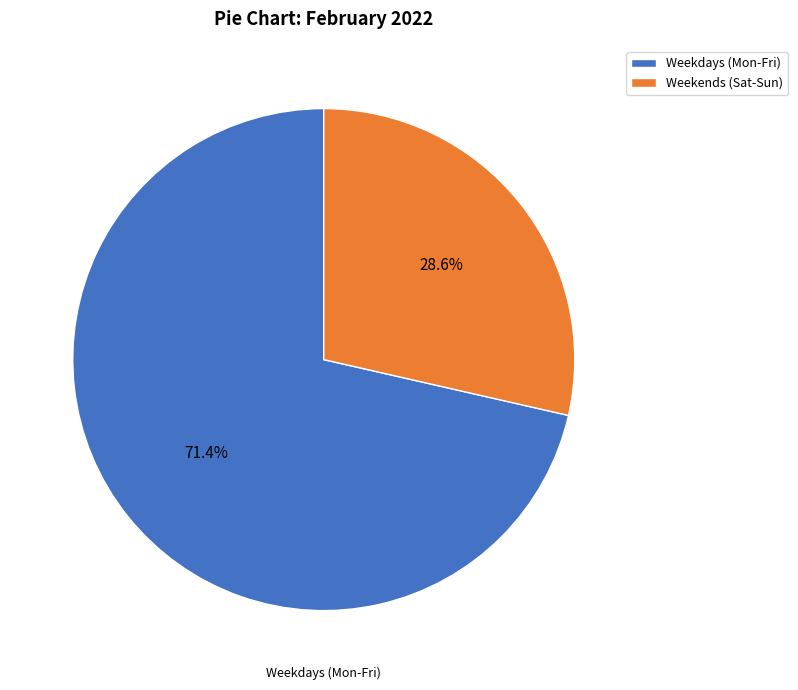

Rank the categories by value from lowest to highest.

Weekends (Sat-Sun), Weekdays (Mon-Fri)